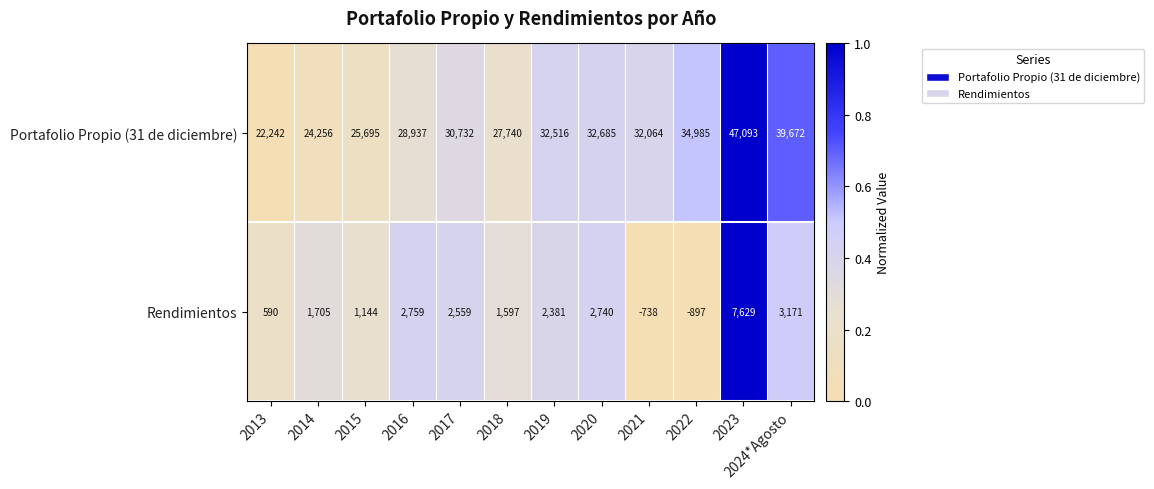

What is the difference between the Rendimientos values at 2015 and 2014?

561